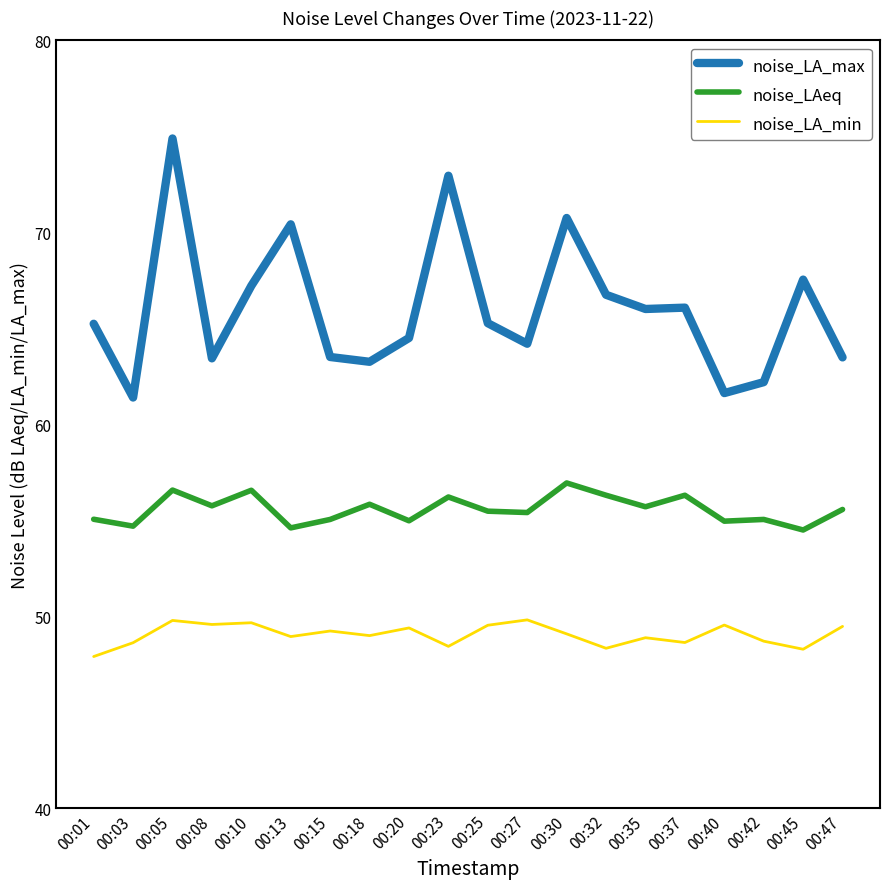

What is the difference between the highest and lowest values at 00:47?

14.0